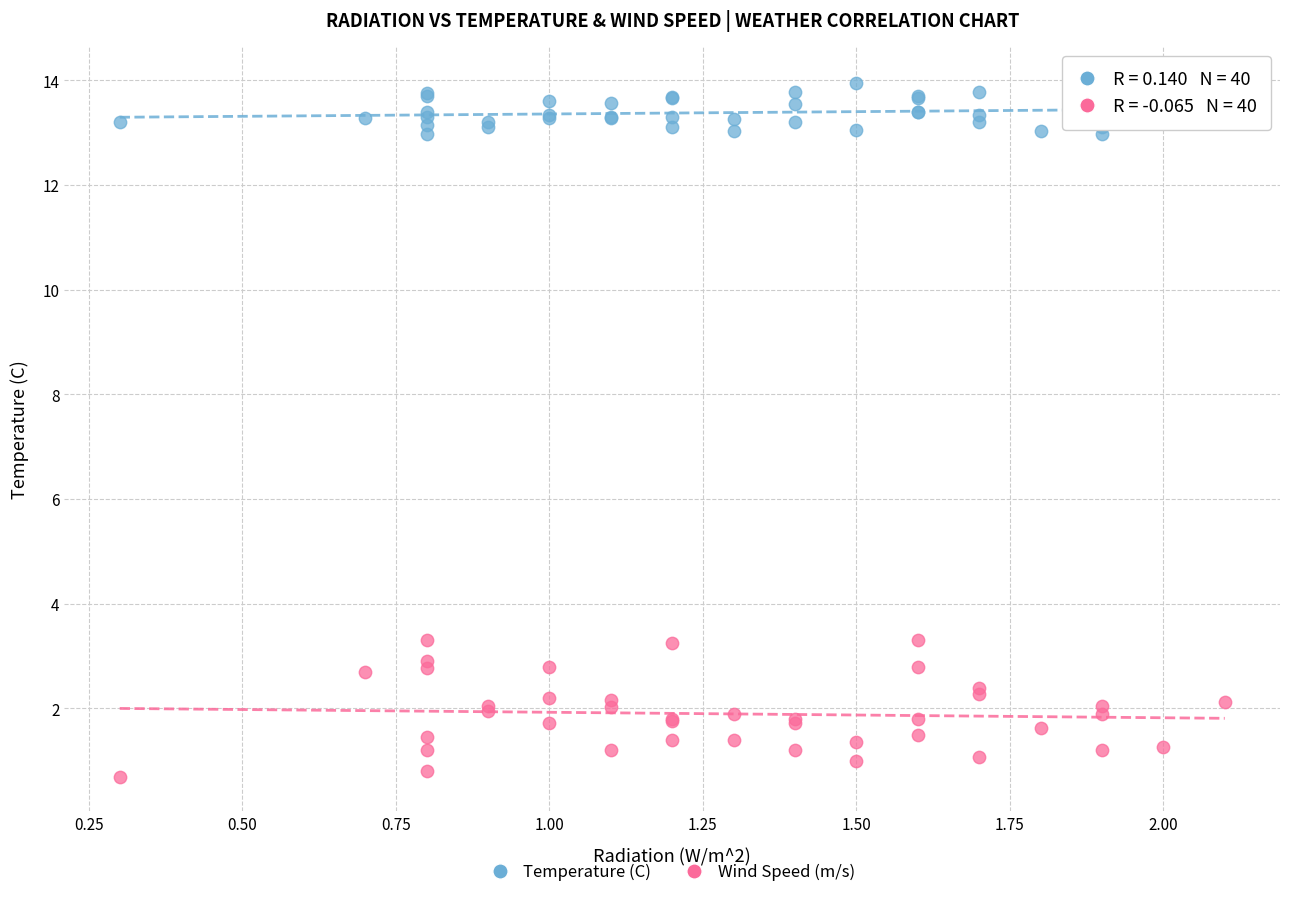

What is the X range (max minus min) for the scatter plot?

1.8